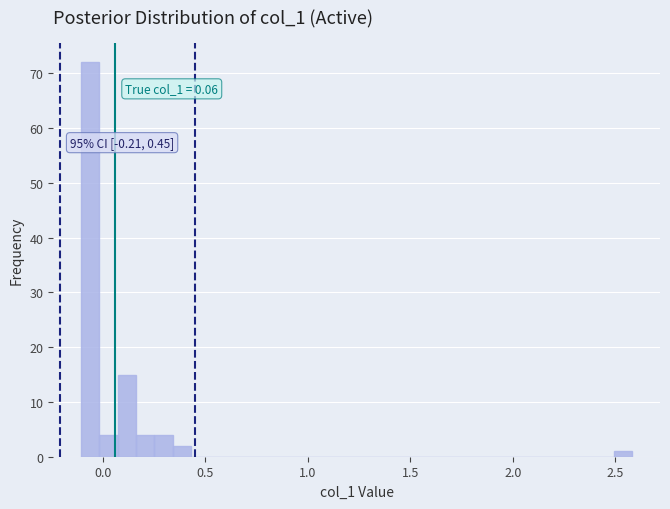

Around what value on the x-axis is the tallest bar? Give the approximate position of its centre, as read against the axis.

-0.05